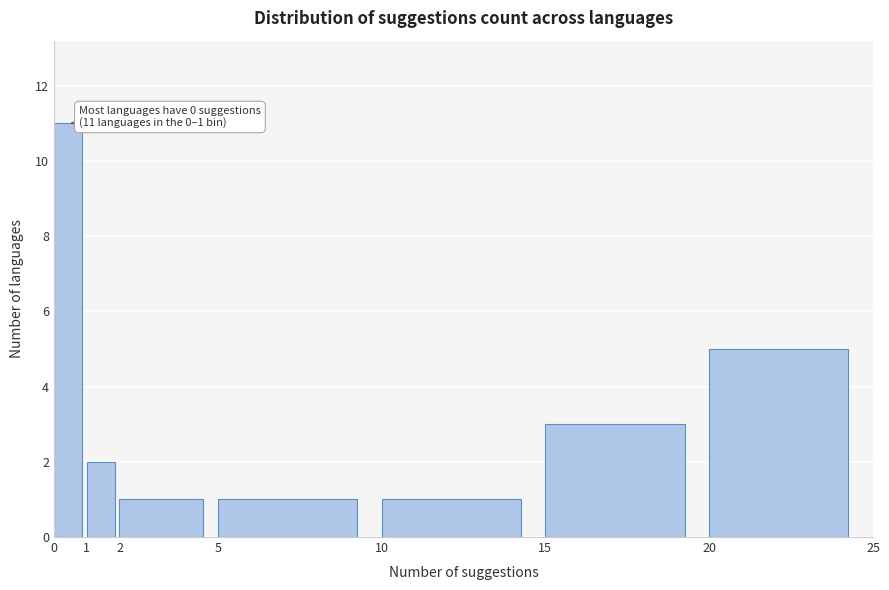

Over which range of the x-axis is the bar tallest?

0 to 1